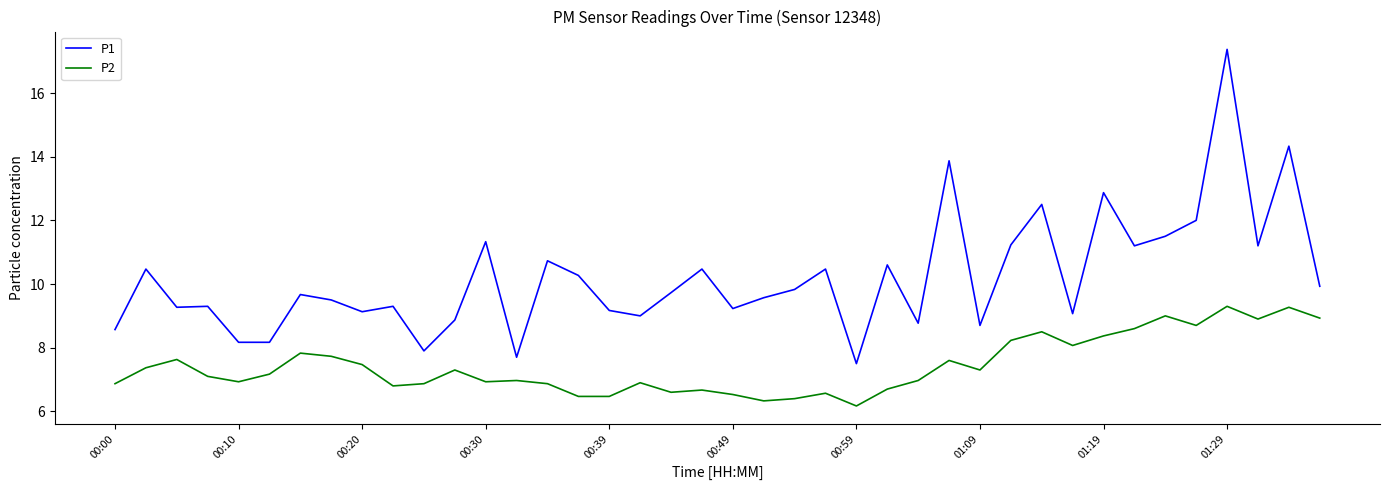

At how many categories does at least one series exceed 16?

1